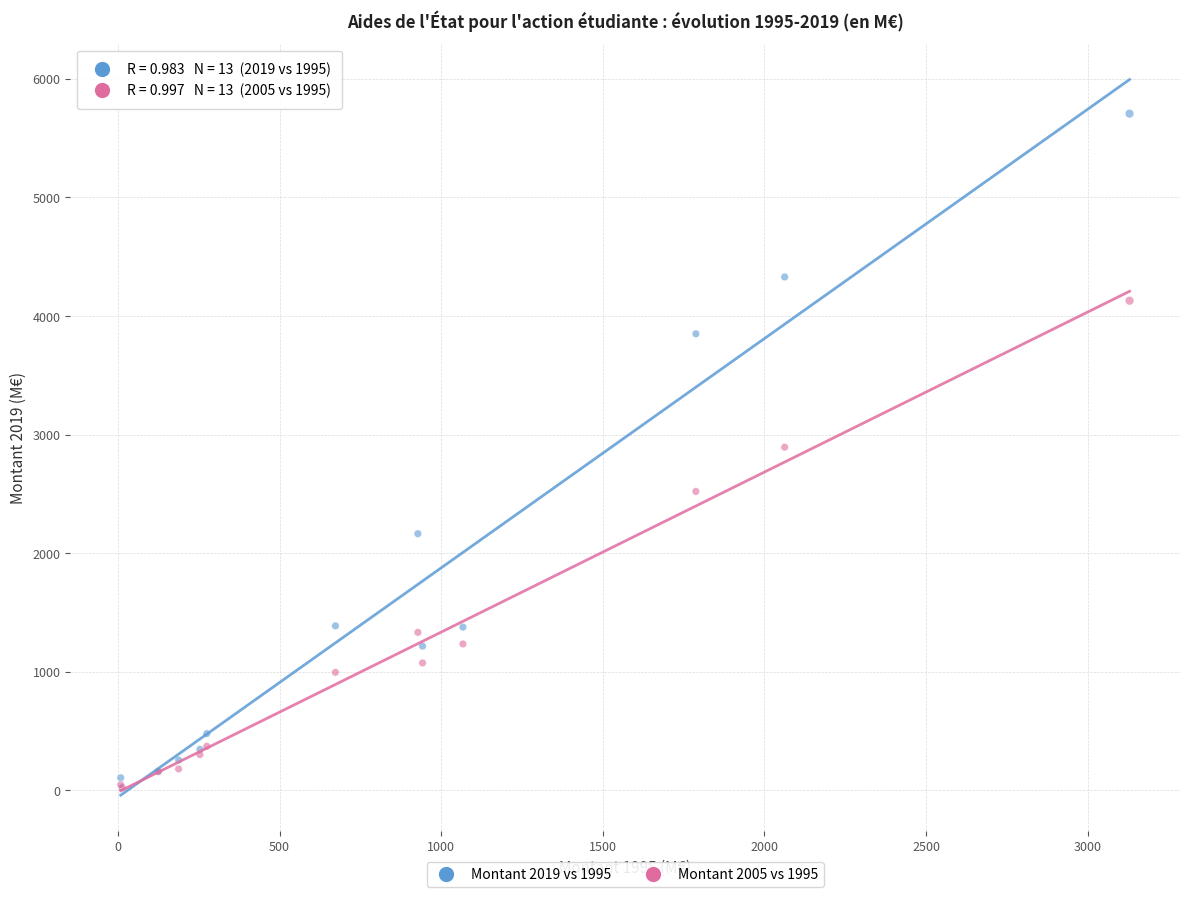

In the Montant 2005 vs 1995 series, what Y value is closest to 2075?

2521.1